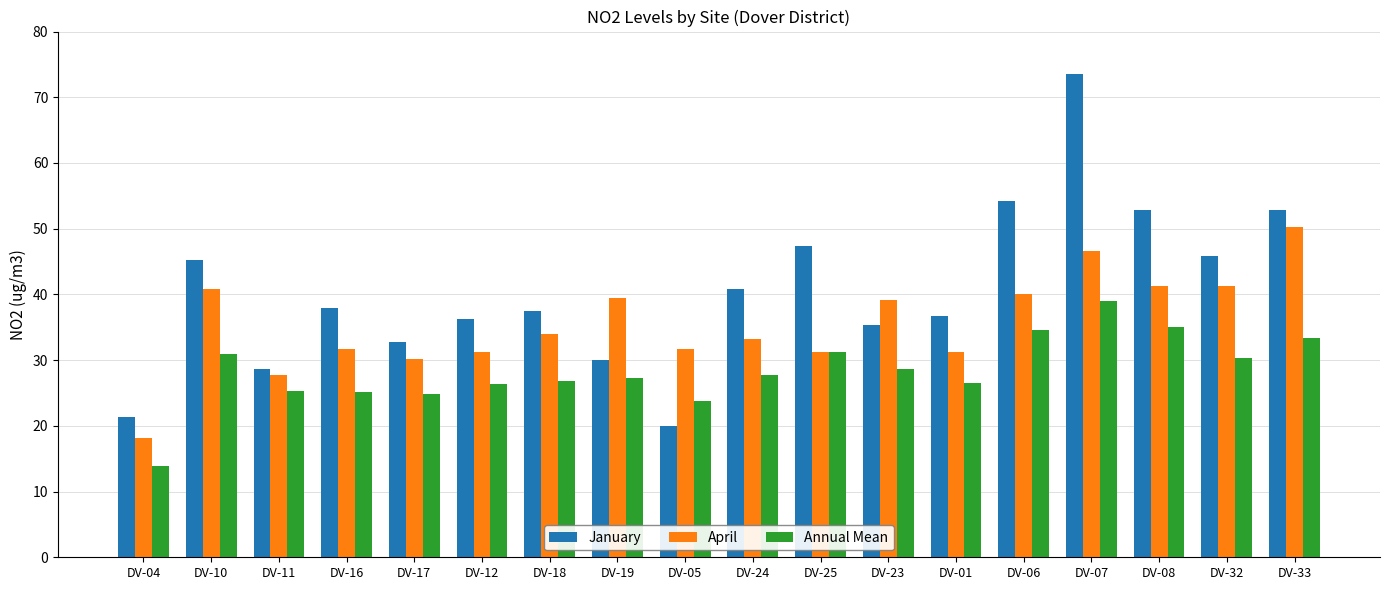

Rank the series by their average value, from highest to lowest.

January, April, Annual Mean